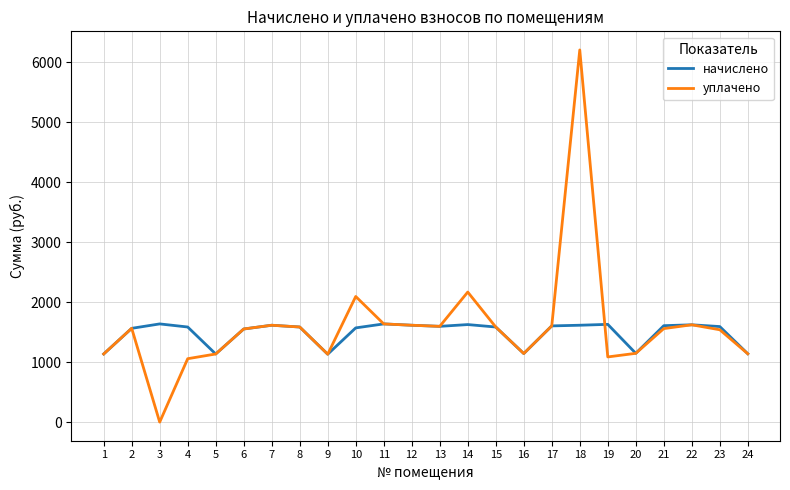

True or false: уплачено and начислено cross at least once.

True